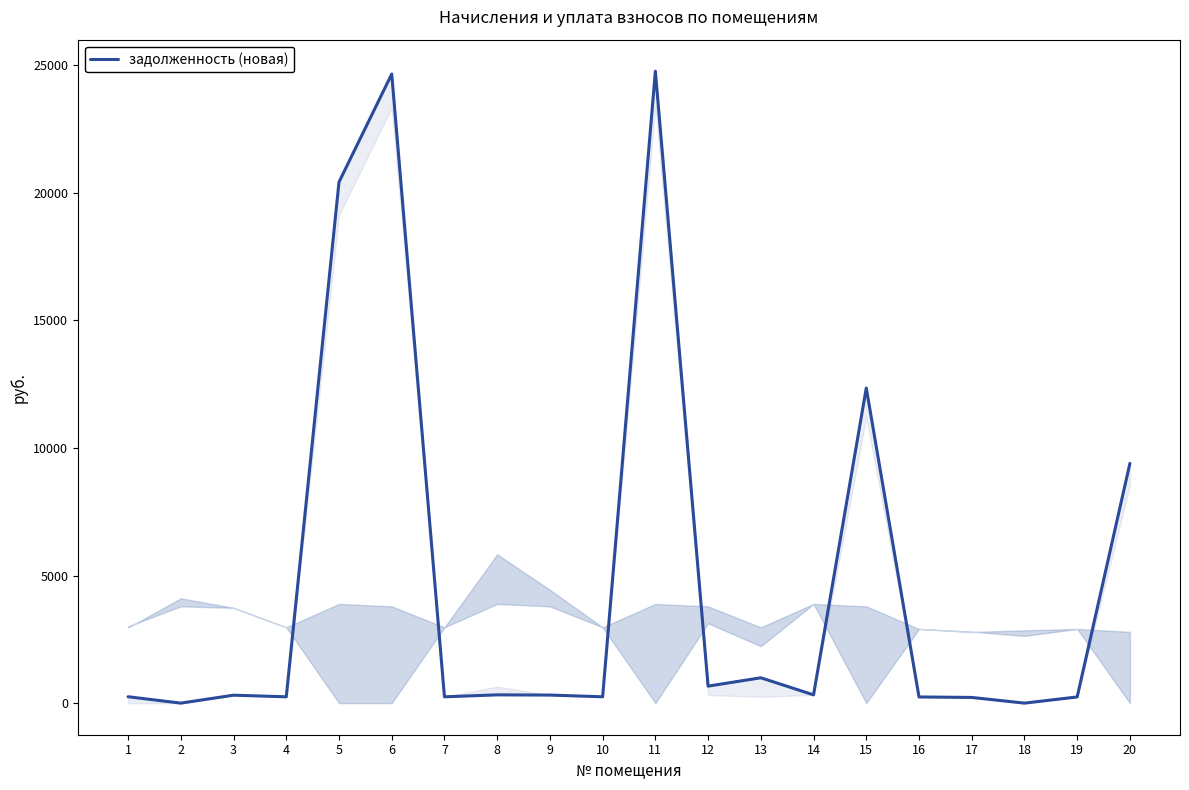

Where is the data nearest to the value 12377?

15